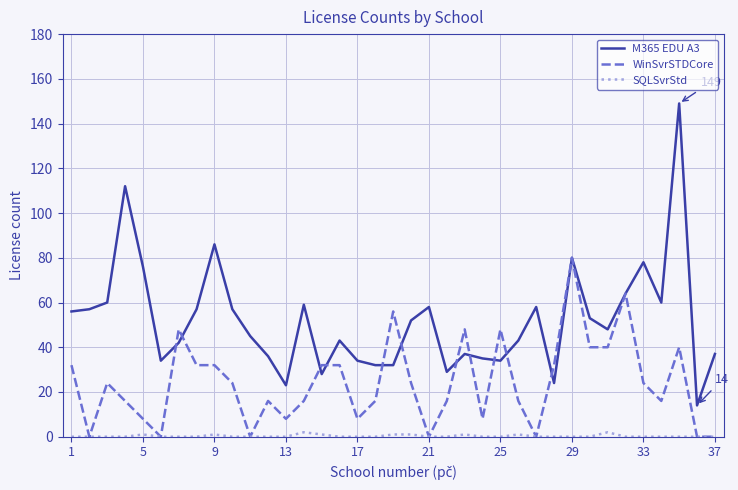

Which series has the largest total across all categories?

M365 EDU A3